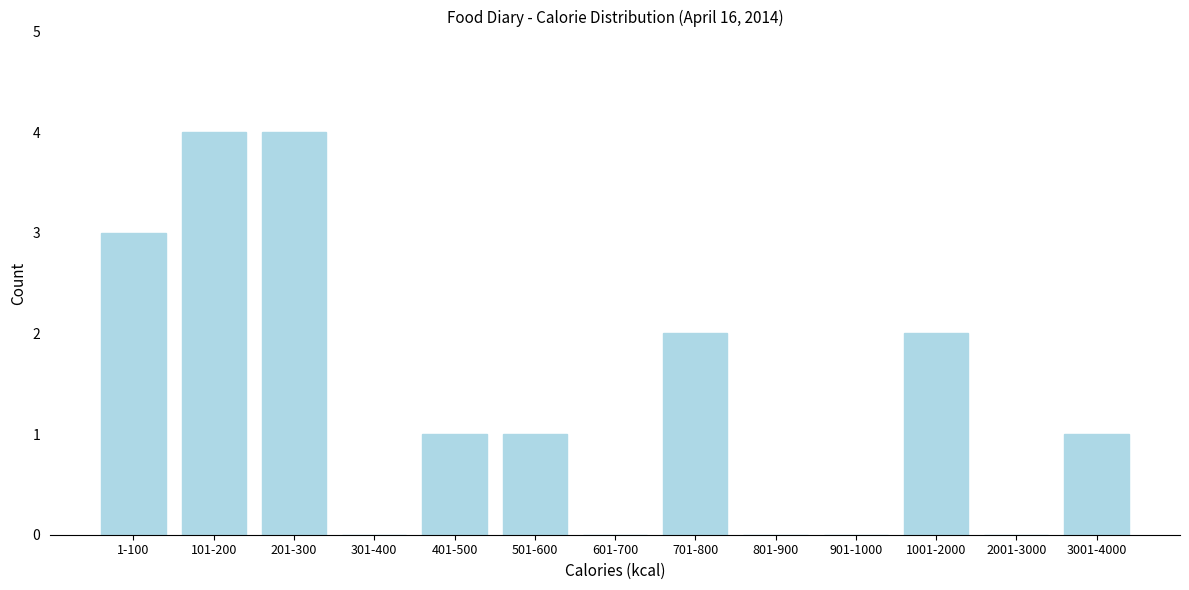

Reading right to left, list all the values displayed in this chart.

3001-4000=1	2001-3000=0	1001-2000=2	901-1000=0	801-900=0	701-800=2	601-700=0	501-600=1	401-500=1	301-400=0	201-300=4	101-200=4	1-100=3